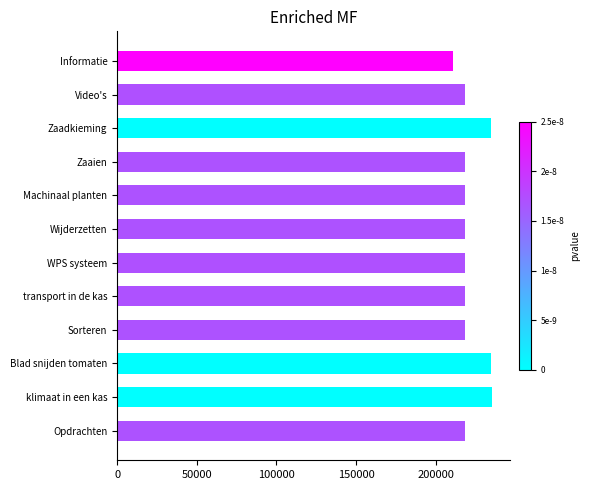

The value at WPS systeem is 285440. True or false?

False